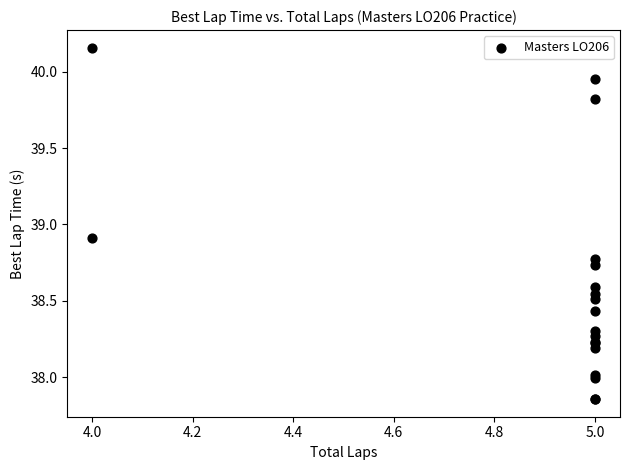

What Y value in the scatter plot is closest to 39?

38.9